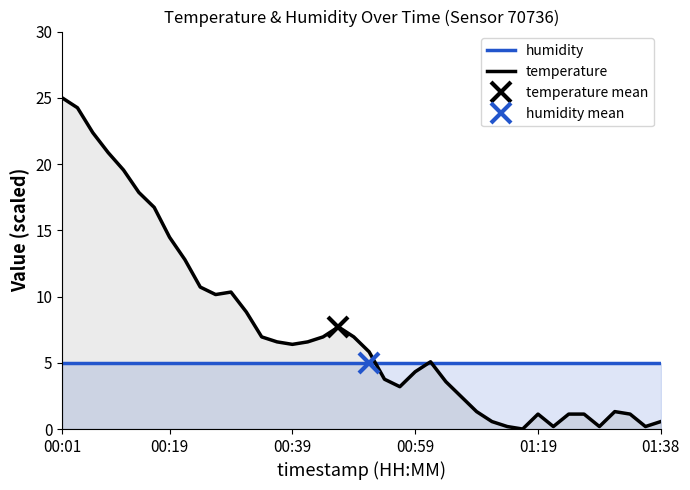

Which series ends up on top after the final intersection of humidity and temperature?

humidity